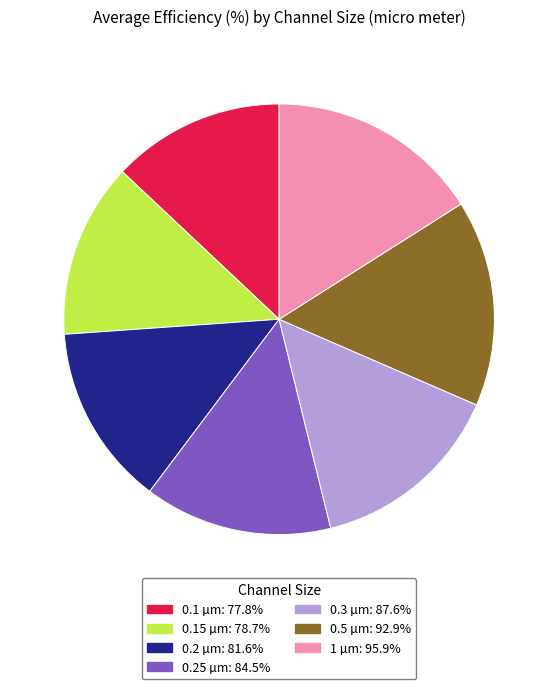

Is there a majority slice in this chart?

No